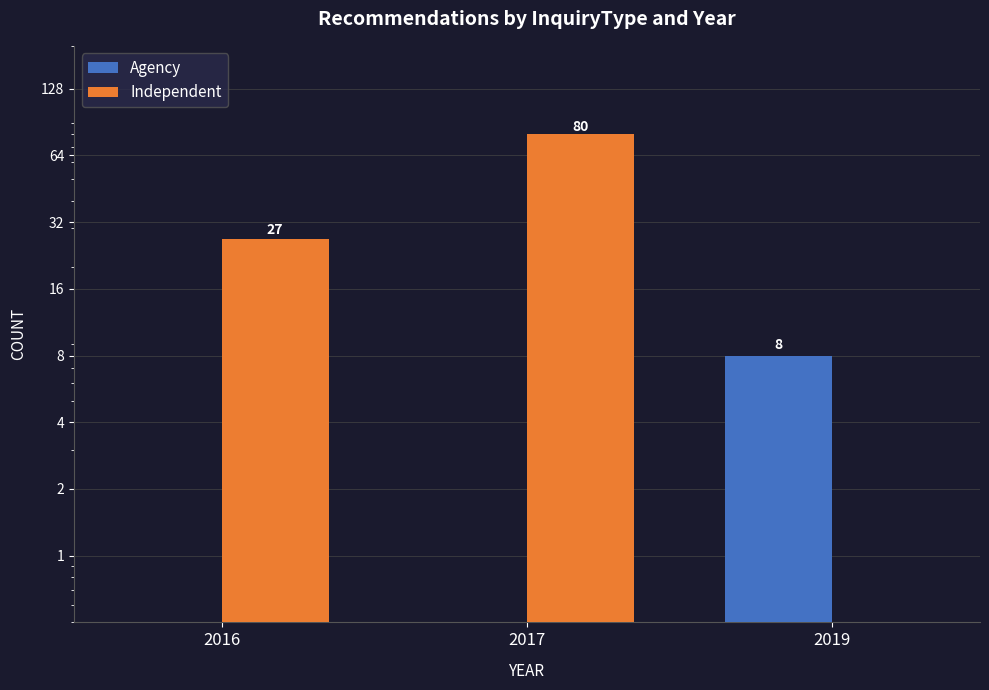

How many distinct data groups are displayed?

2